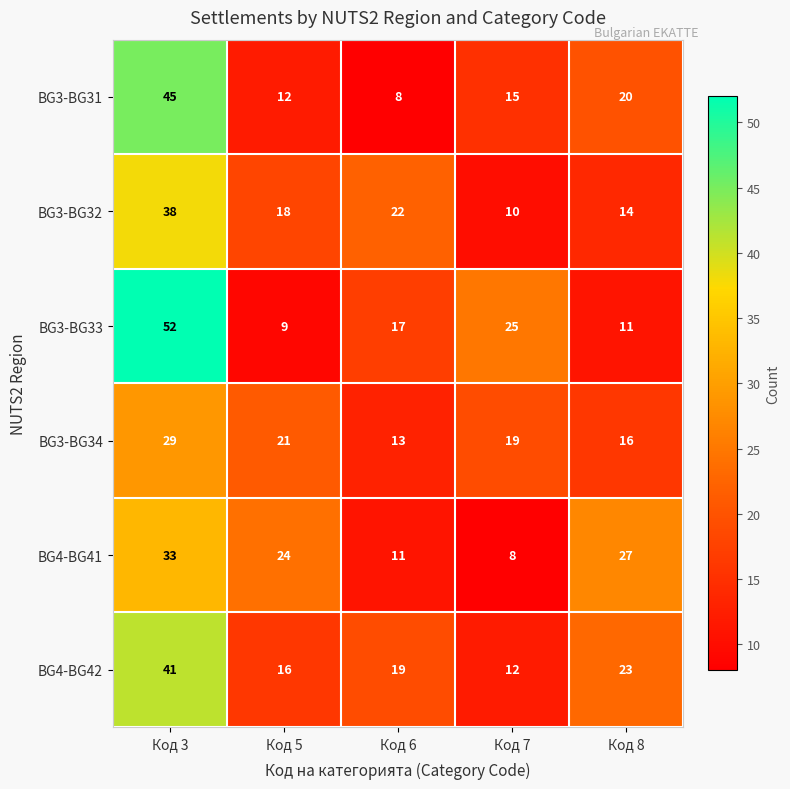

Rank the series at Код 3 from lowest to highest value.

BG3-BG34, BG4-BG41, BG3-BG32, BG4-BG42, BG3-BG31, BG3-BG33